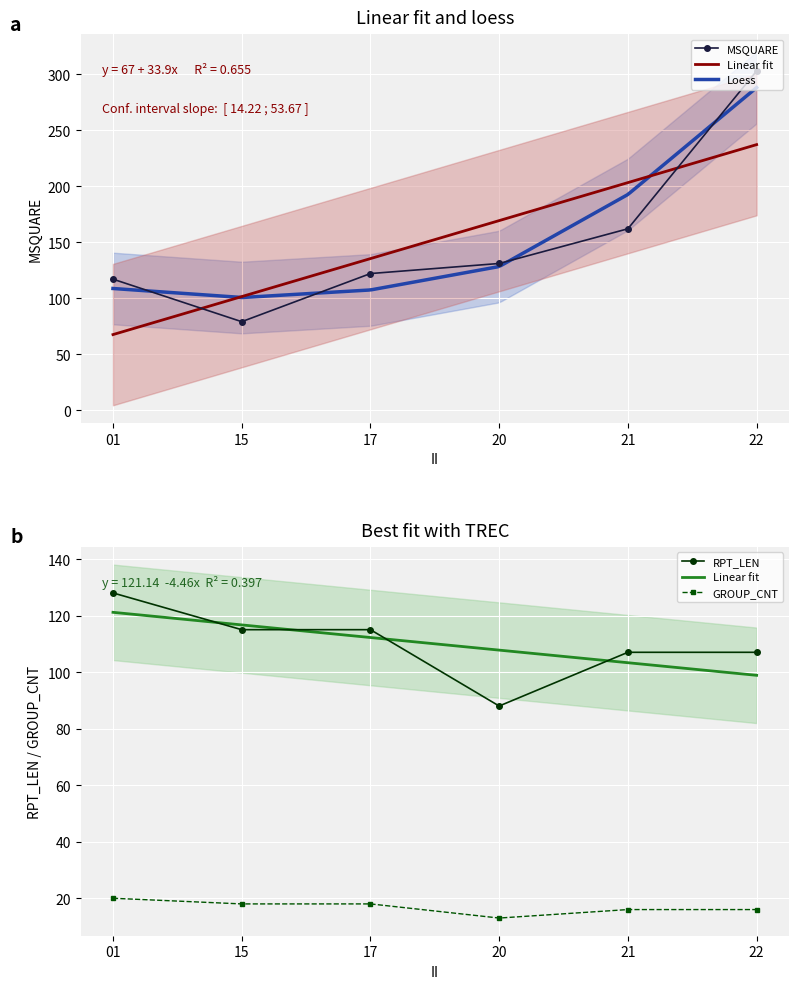

What is the difference between the maximum and second lowest values in the GROUP_CNT series?

4